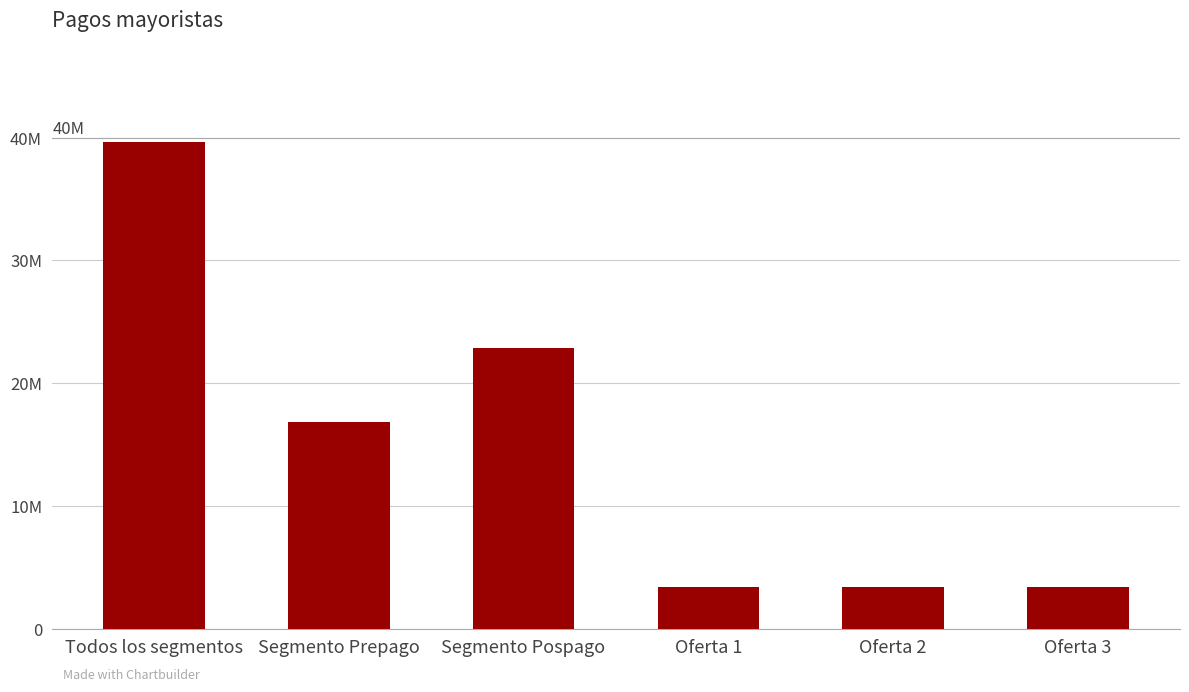

At which category does the chart reach its minimum across all series?

Oferta 1